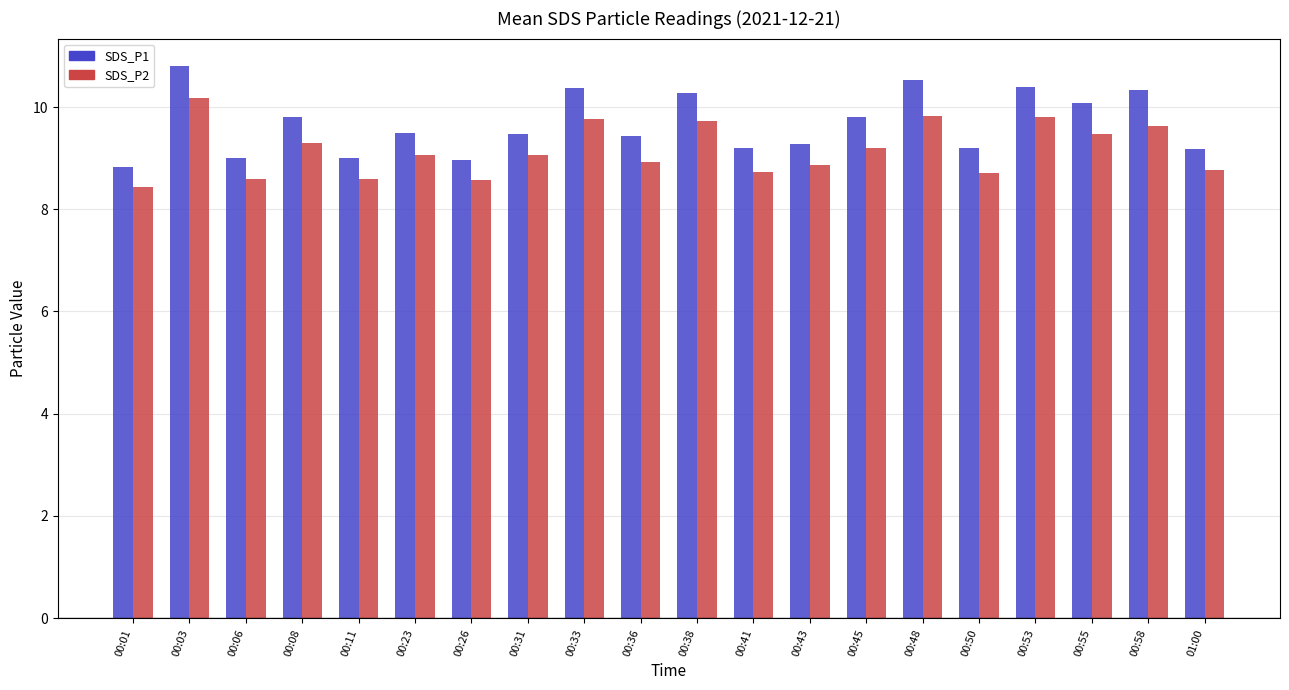

What is the value of the SDS_P1 bar at the 10th from the left?

9.4